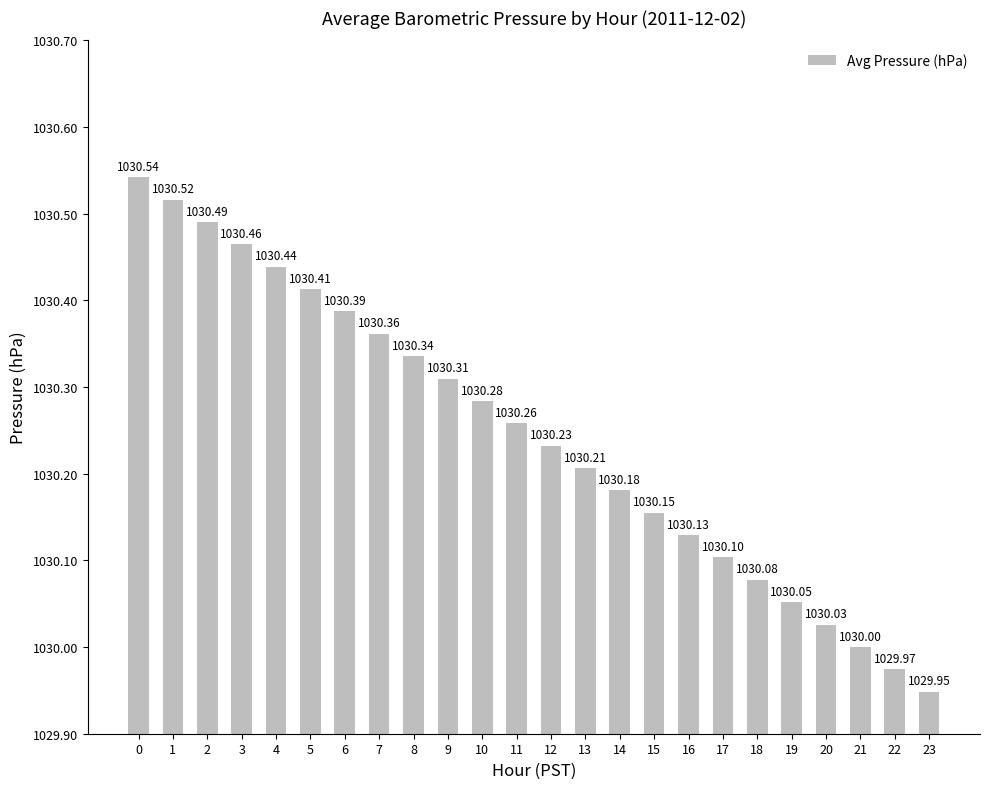

List the labels in order of value, largest first.

0, 1, 2, 3, 4, 5, 6, 7, 8, 9, 10, 11, 12, 13, 14, 15, 16, 17, 18, 19, 20, 21, 22, 23